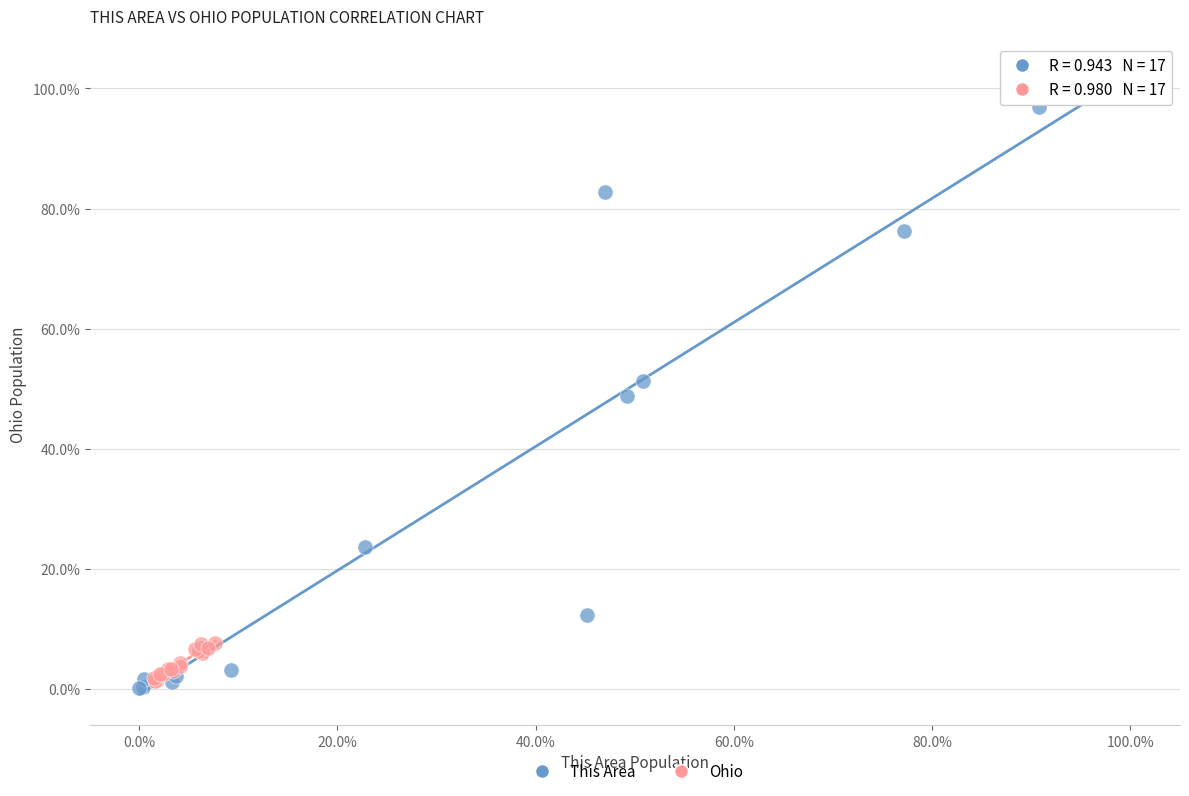

Which series reaches the maximum Y coordinate?

This Area